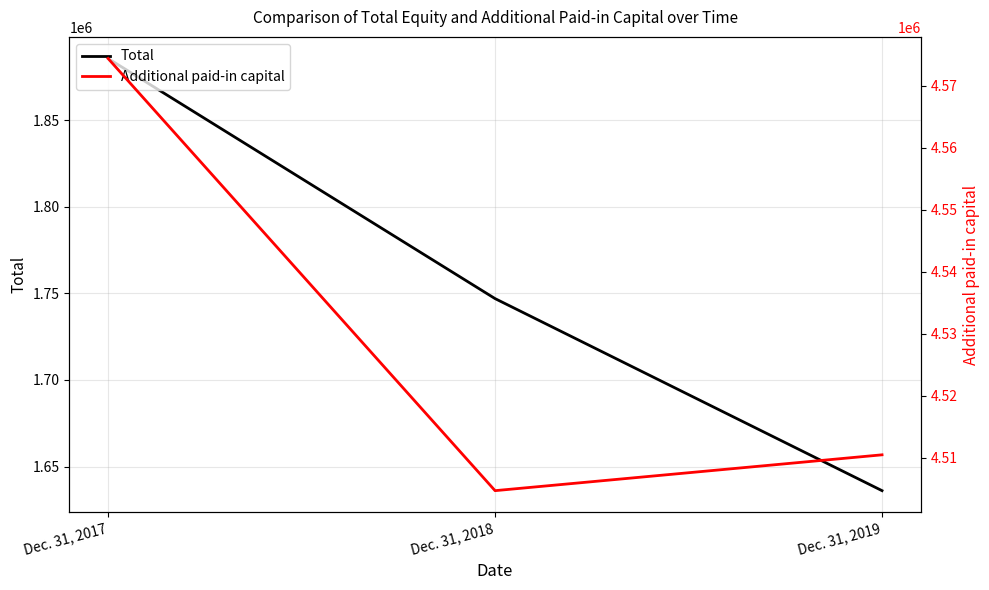

Which has a higher value, Dec. 31, 2018 or Dec. 31, 2017?

Dec. 31, 2017